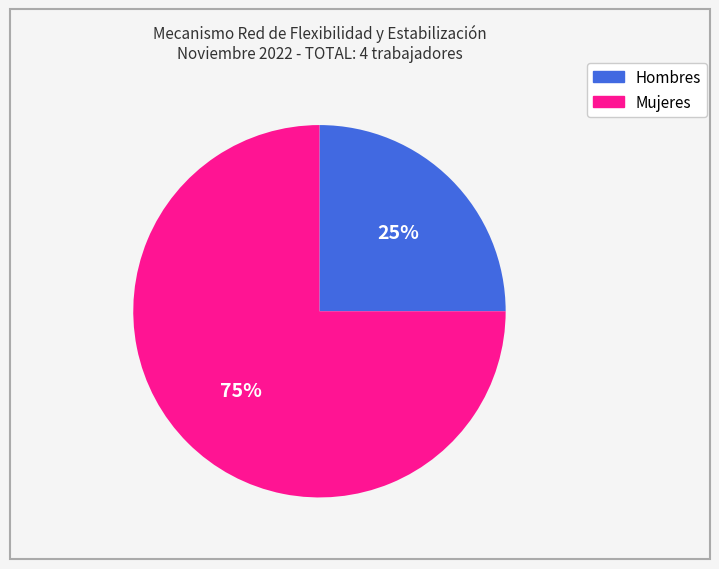

To the nearest percent, what percentage of the pie is Mujeres?

75%